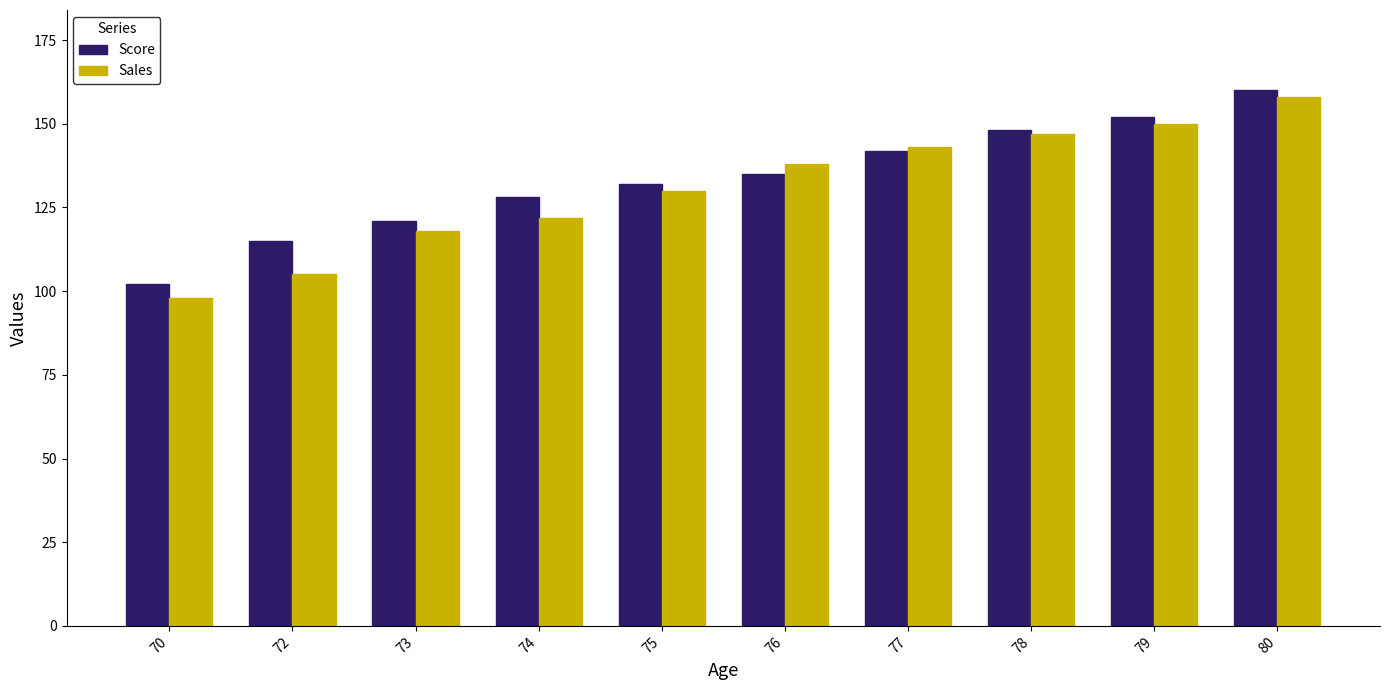

Reading left to right, list all the values displayed in this chart.

Score: 70=102	72=115	73=121	74=128	75=132	76=135	77=142	78=148	79=152	80=160
Sales: 70=98	72=105	73=118	74=122	75=130	76=138	77=143	78=147	79=150	80=158